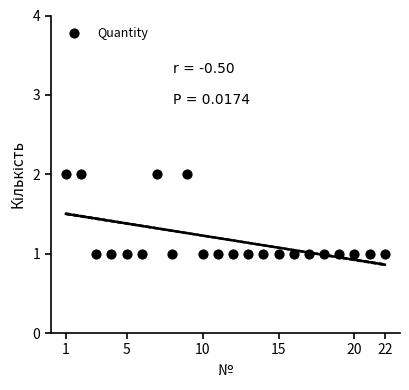

What is the range of X values (max minus min)?

21